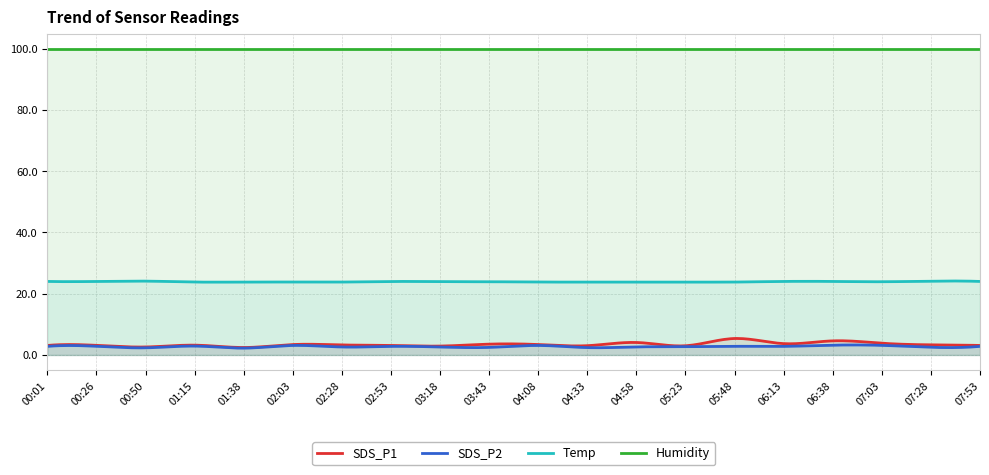

True or false: Humidity has a value of 61.3 at 04:58.

False